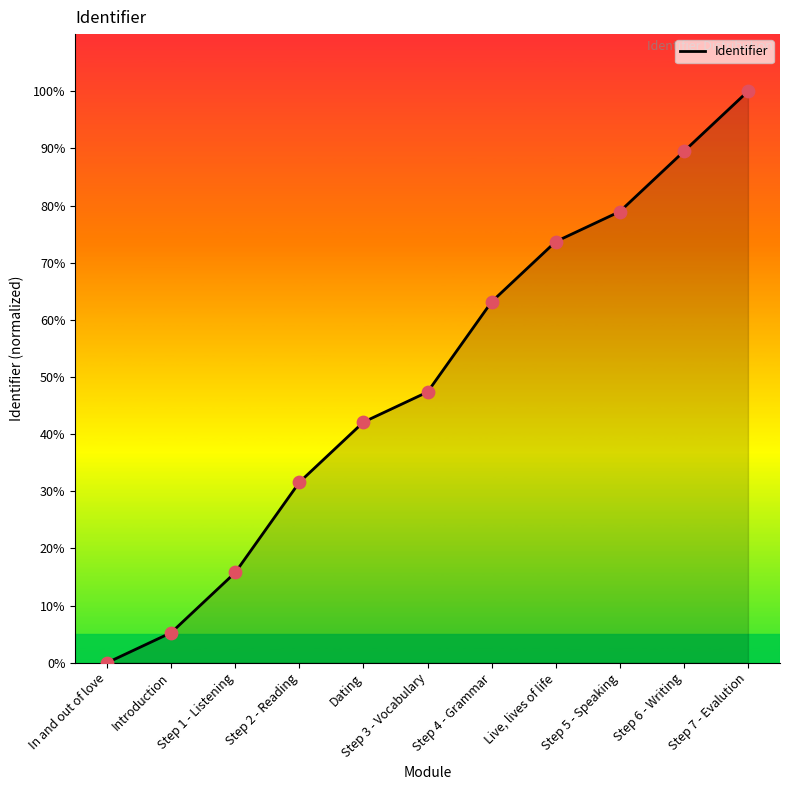

Approximately how many times larger is the value at Dating compared to Step 3 - Vocabulary?

0.9